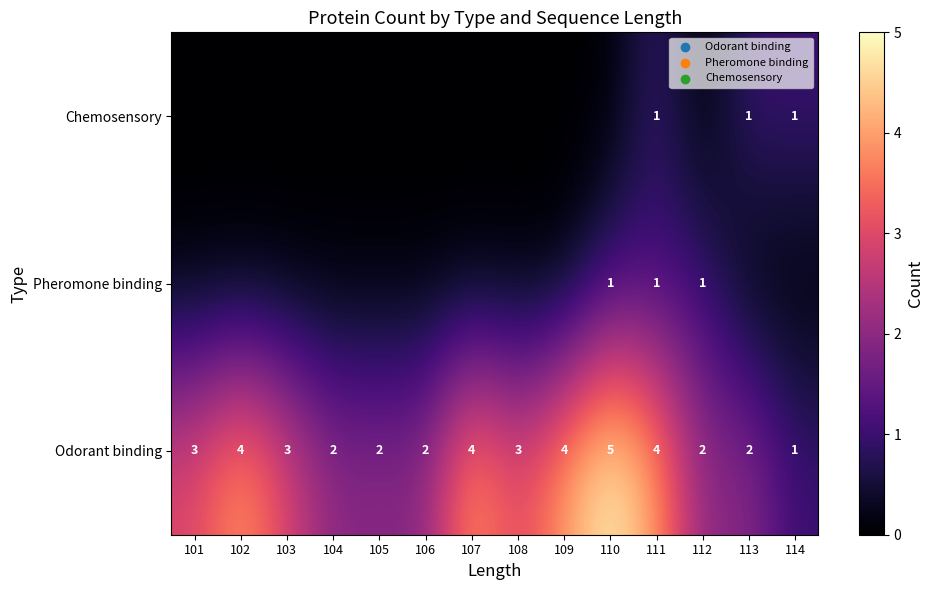

At which label does Odorant binding reach its peak?

110